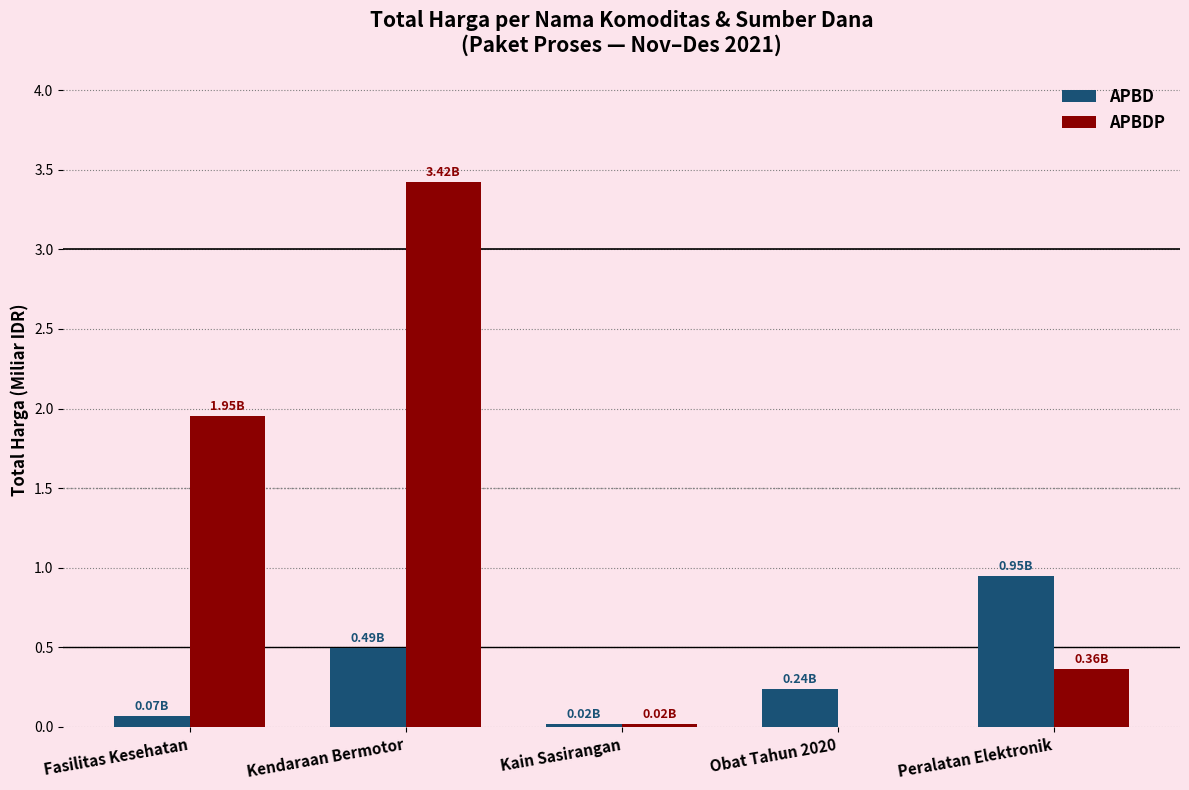

How many groups of bars are there?

5